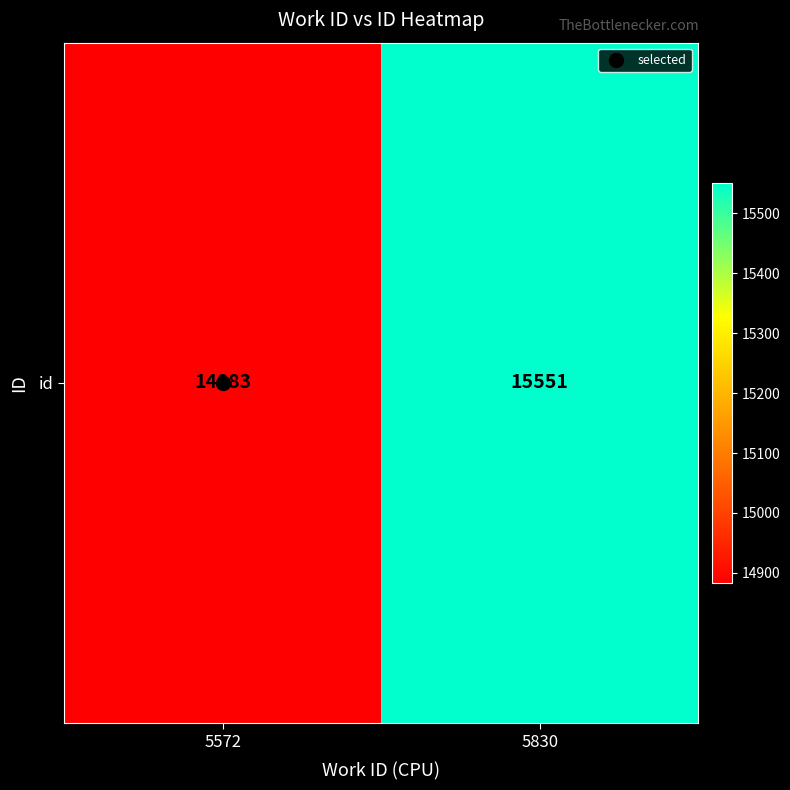

What is the average value?

15217